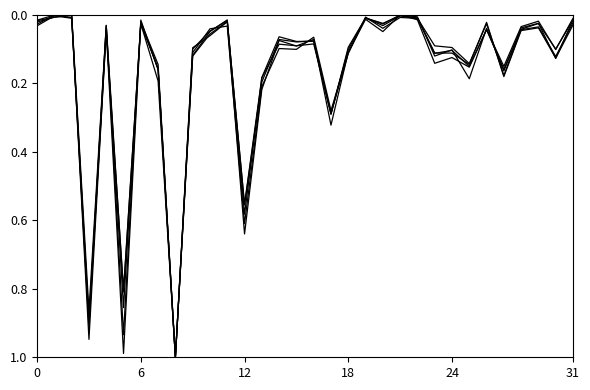

How many lines are shown in the chart?

5